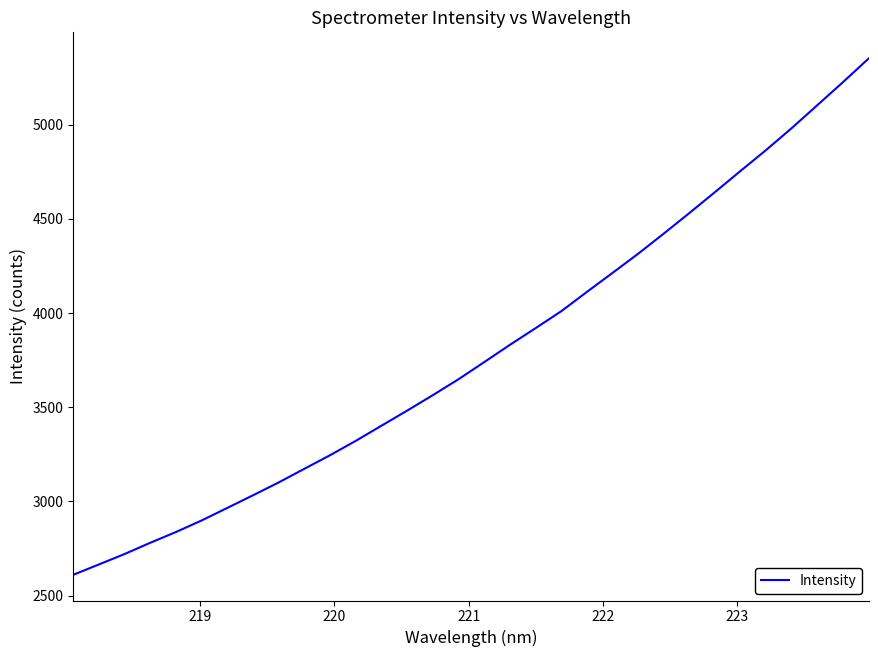

True or false: there are more than 2 points higher than both neighbors.

False